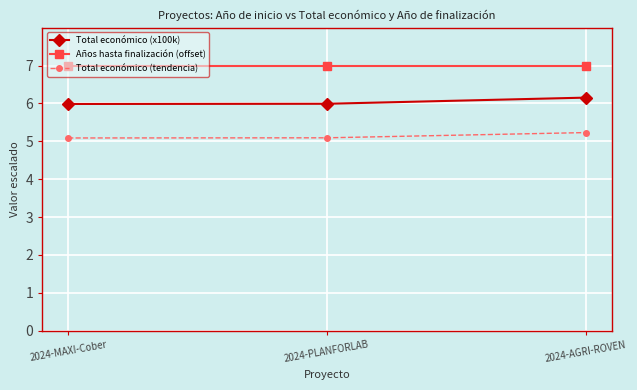

What is the approximate value of Total económico (x100k) at 2024-AGRI-ROVEN?

6.2